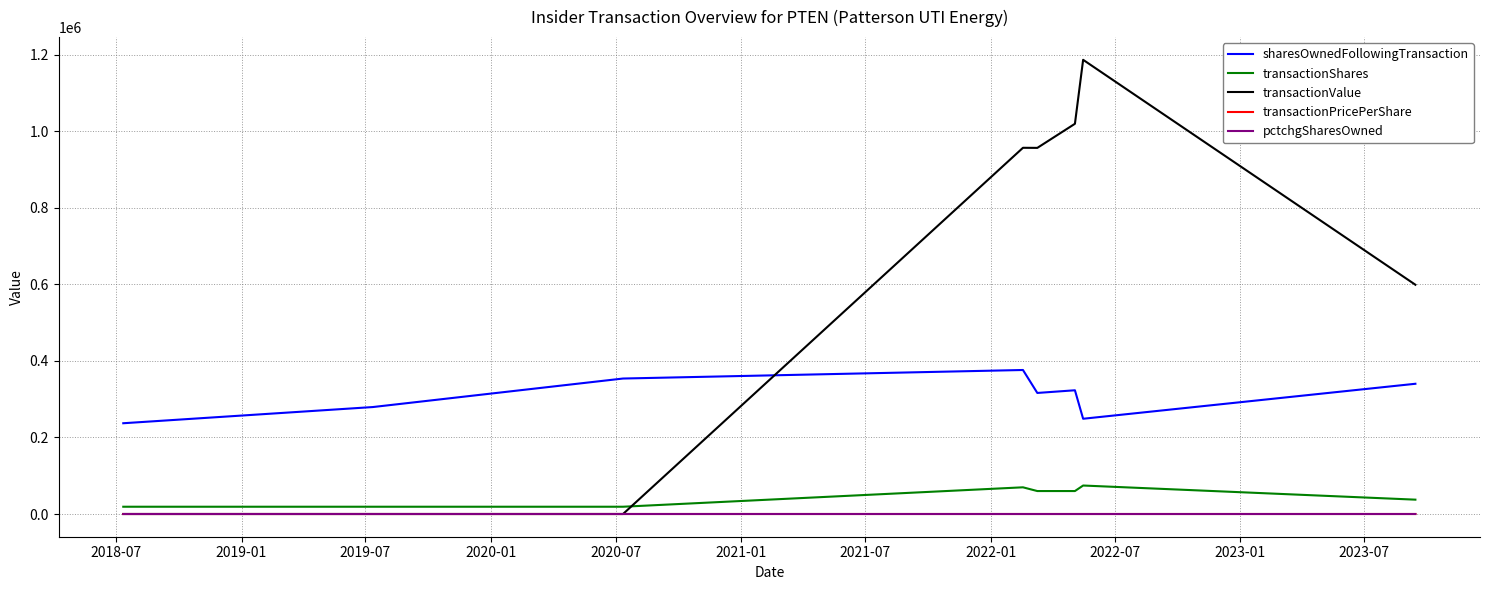

How many distinct data groups are displayed?

5